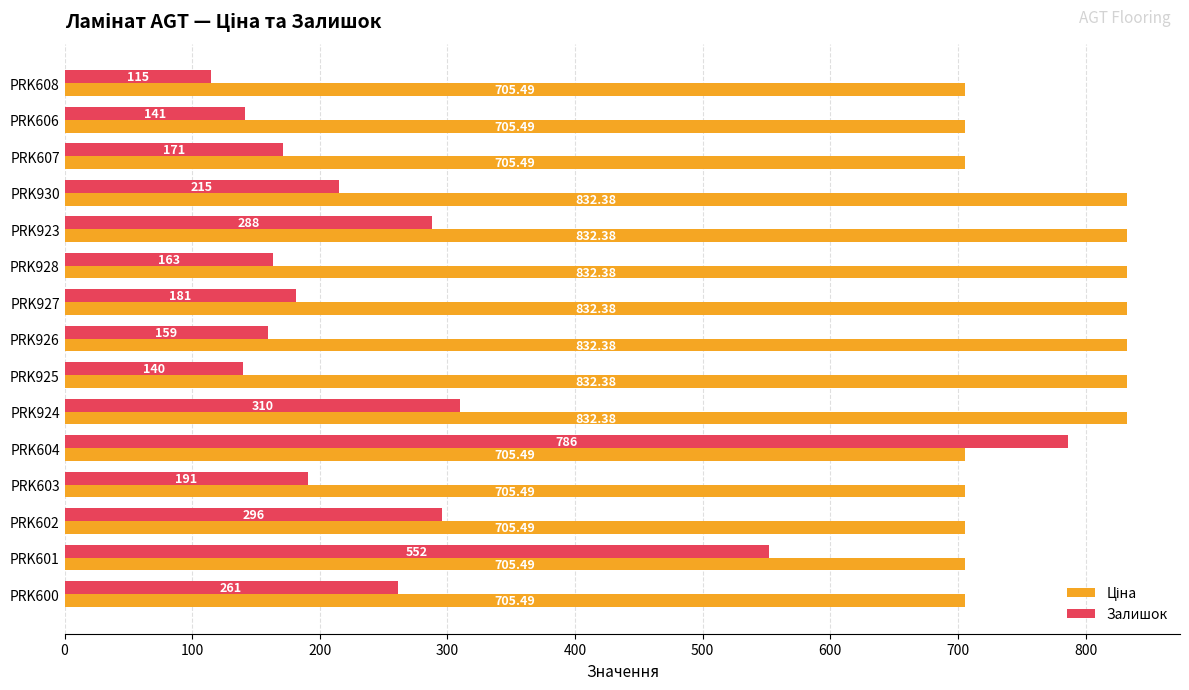

Which series has the largest range (max minus min)?

Залишок